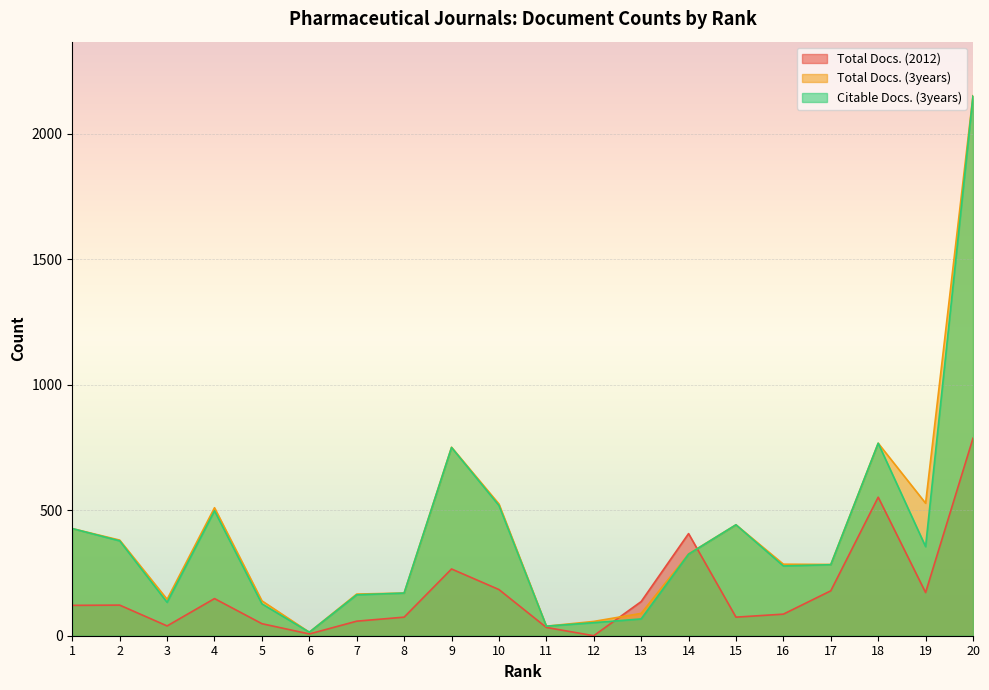

What is the difference between the maximum and second lowest values in the Total Docs. (3years) series?

2114